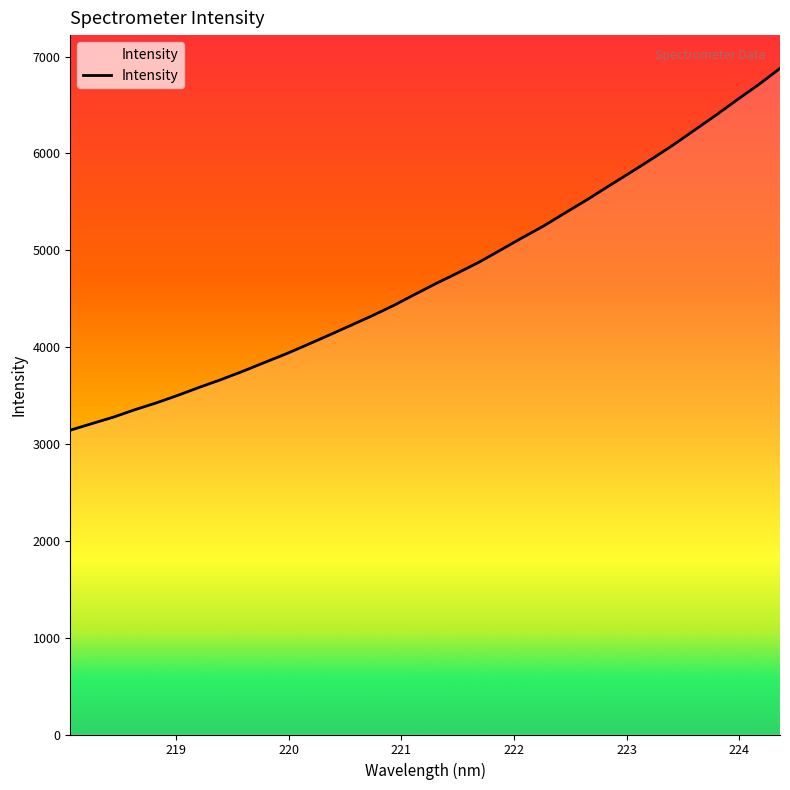

What is the minimum value shown in the chart?

3142.1